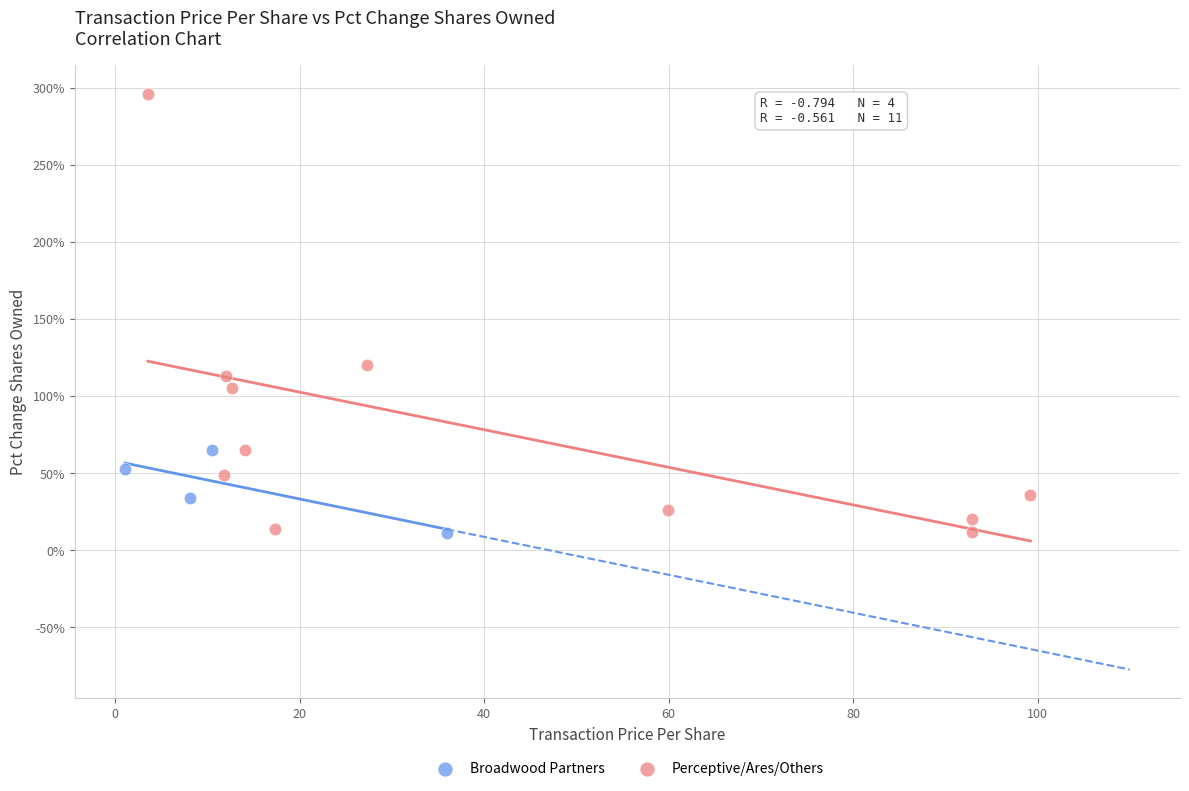

Which series contains the highest Y value?

Perceptive/Ares/Others